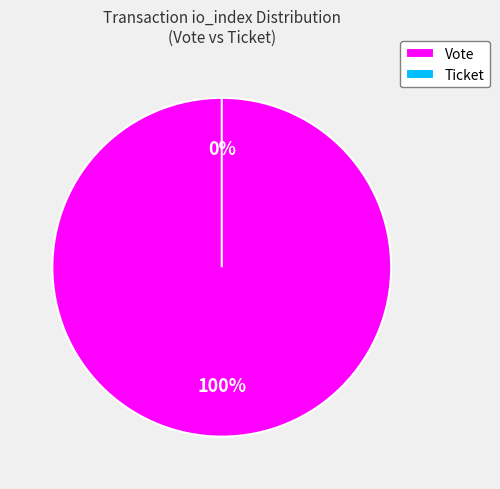

To the nearest percent, what is the average slice percentage?

50%